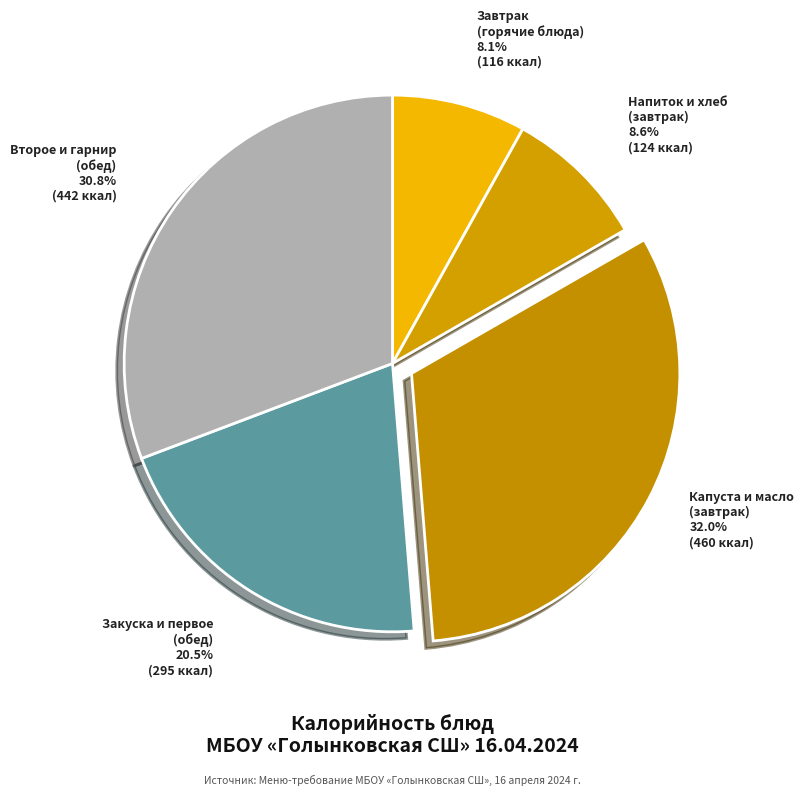

How many segments does this pie chart have?

5